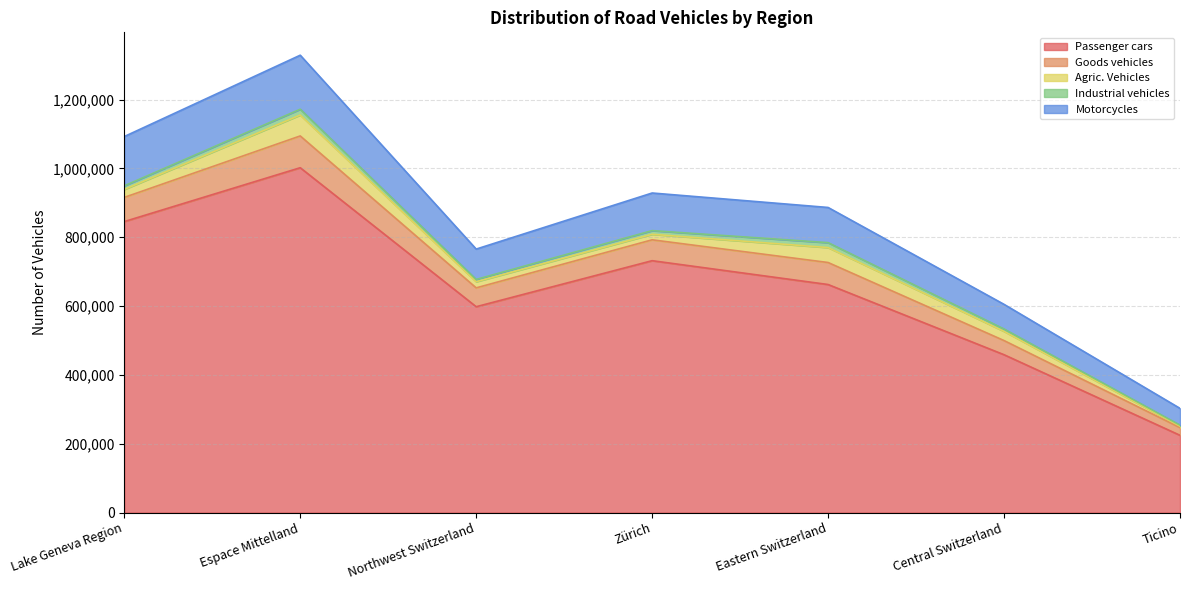

What is the lowest value of the Passenger cars series?

224565